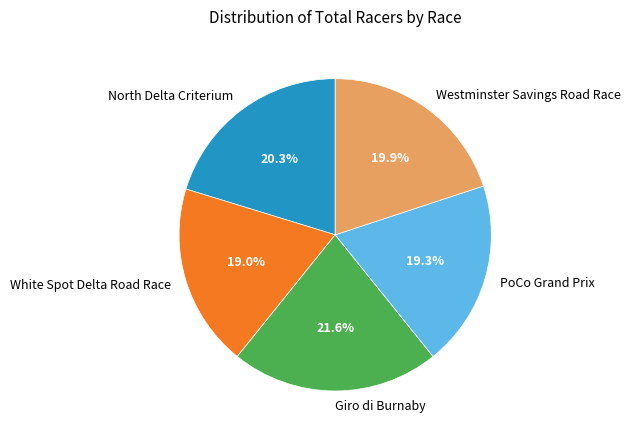

How many slices are in this pie chart?

5